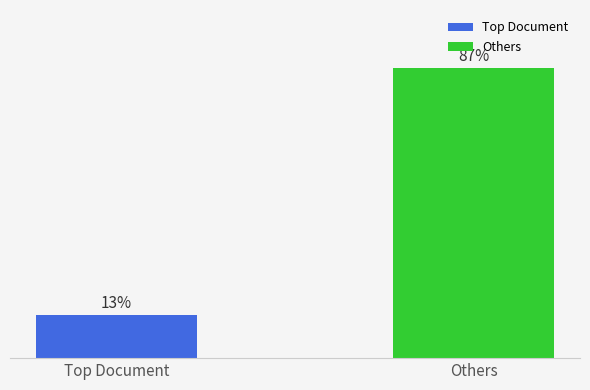

What is the label of the 1st bar from the left?

Top Document